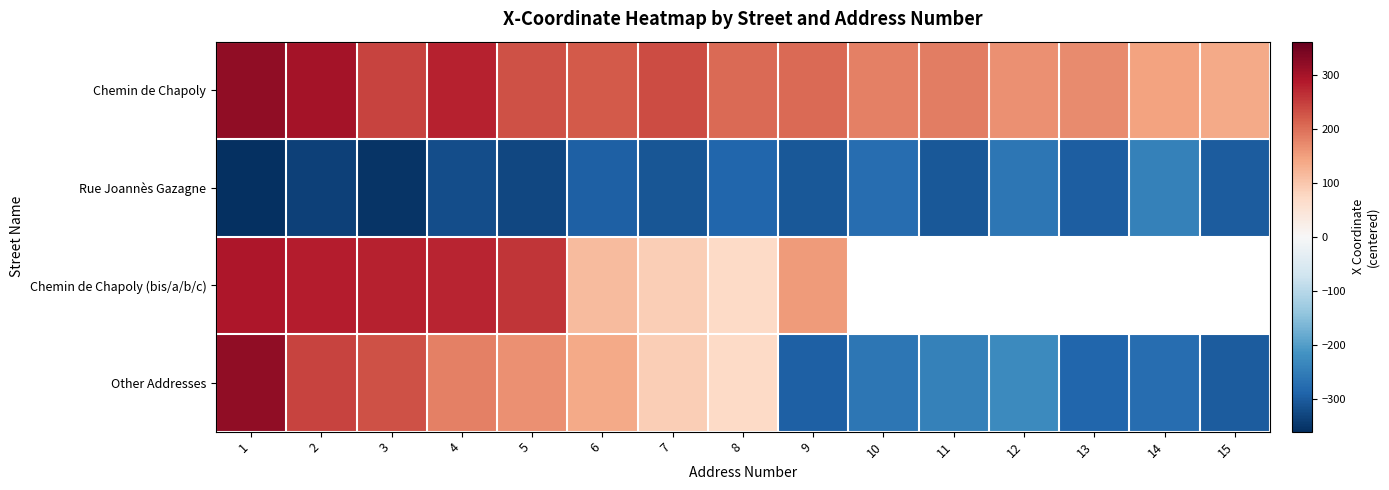

Is it true that Chemin de Chapoly equals 136.2 at 15?

True